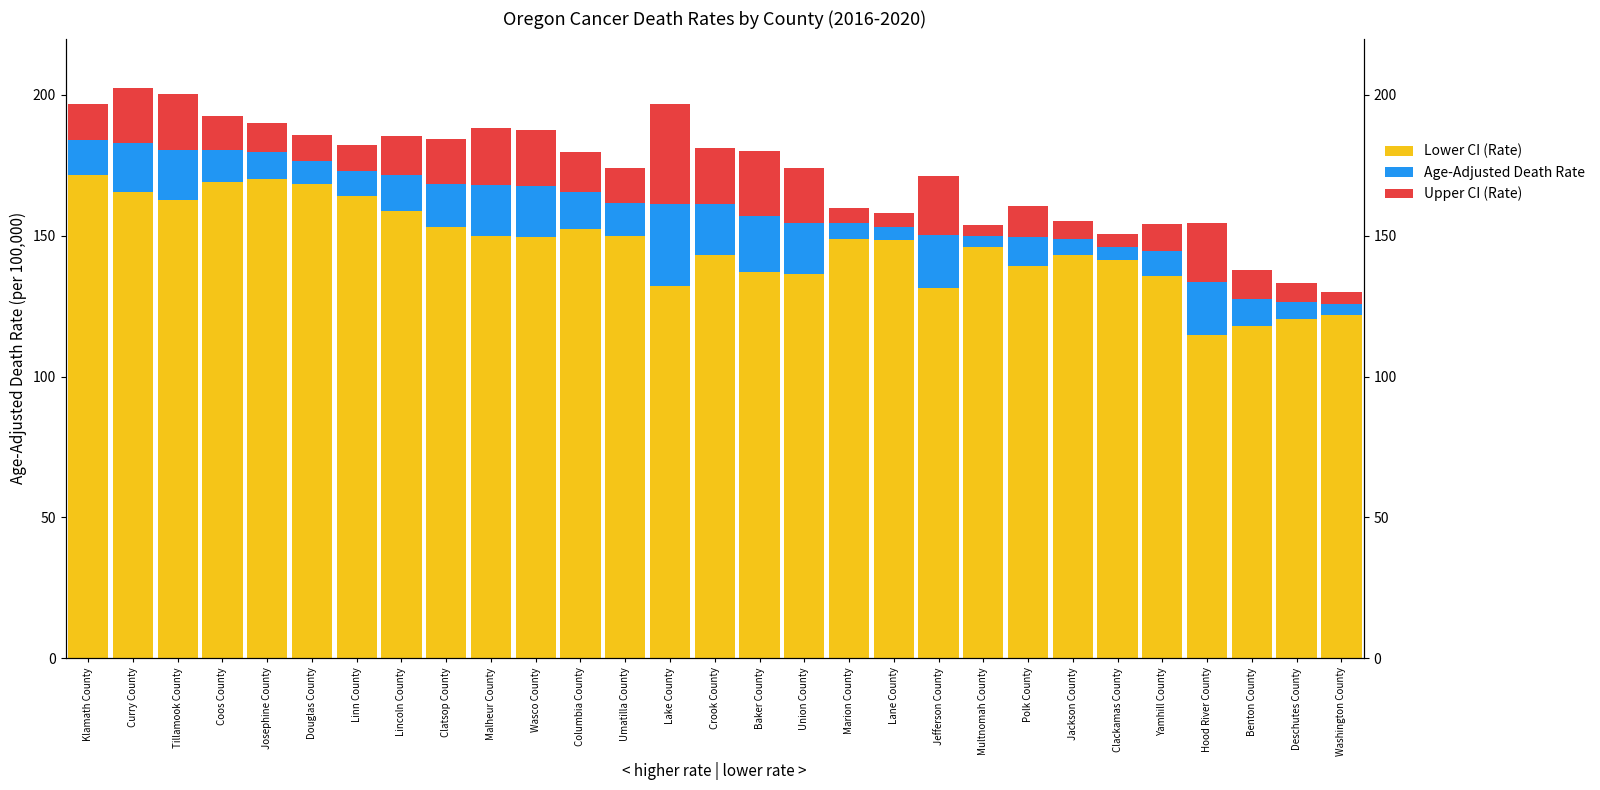

What is the value of the Age-Adjusted Death Rate bar at the 23rd from the left?

5.9